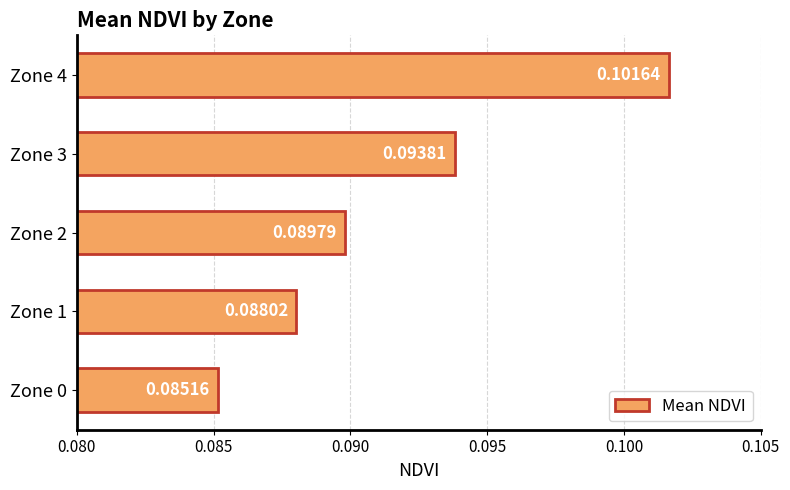

Rank the categories by value from lowest to highest.

Zone 0, Zone 1, Zone 2, Zone 3, Zone 4